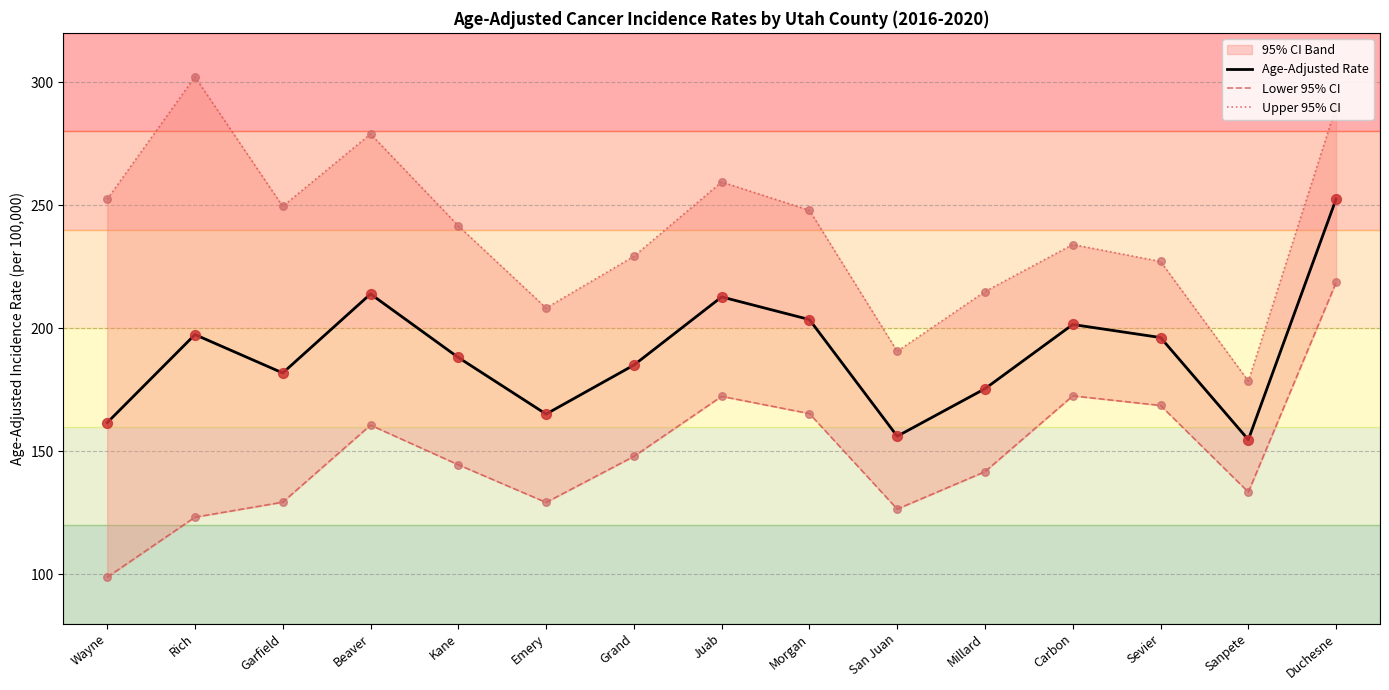

Which series contains the lowest Y value?

Lower 95% CI